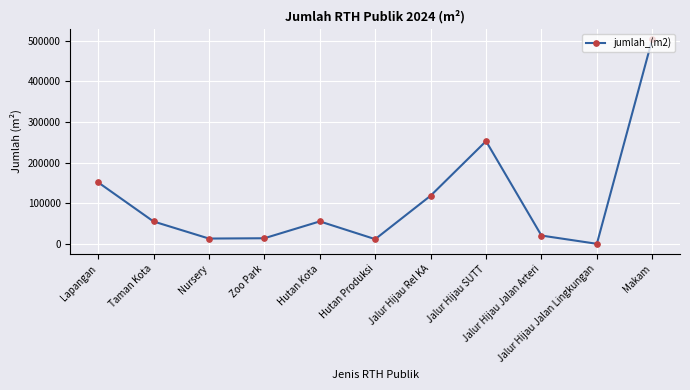

How many points are lower than both their immediate neighbors (excluding endpoints)?

3